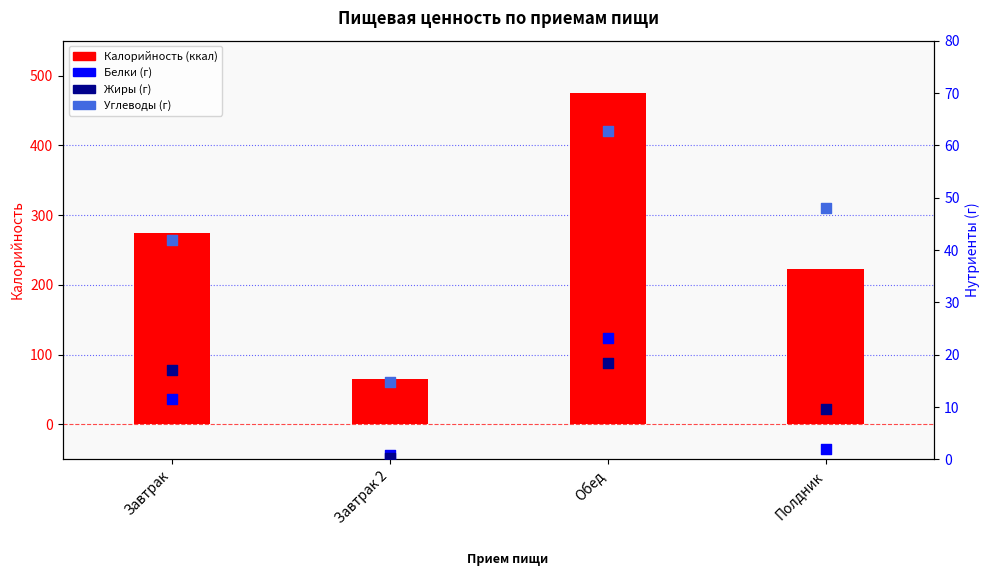

Which series reaches the minimum Y coordinate?

Жиры